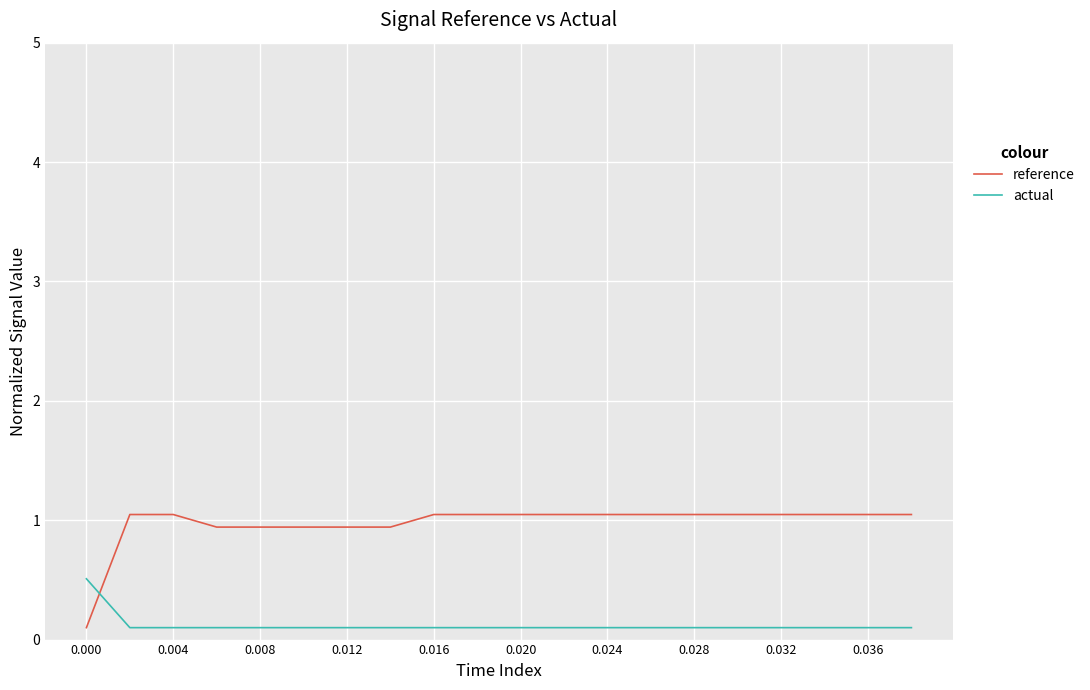

Reading left to right, what are all the values shown in this chart?

reference: 0.1	1.0	1.0	0.9	0.9	0.9	0.9	0.9	1.0	1.0	1.0	1.0	1.0	1.0	1.0	1.0	1.0	1.0	1.0	1.0
actual: 0.5	0.1	0.1	0.1	0.1	0.1	0.1	0.1	0.1	0.1	0.1	0.1	0.1	0.1	0.1	0.1	0.1	0.1	0.1	0.1